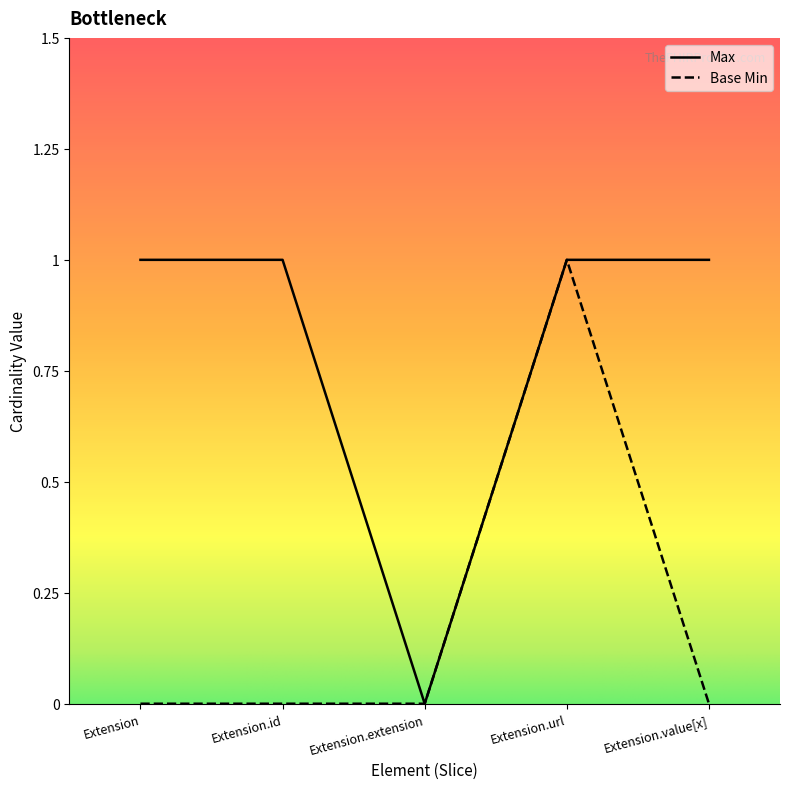

True or false: Base Min has more than 1 points higher than both neighbors.

False